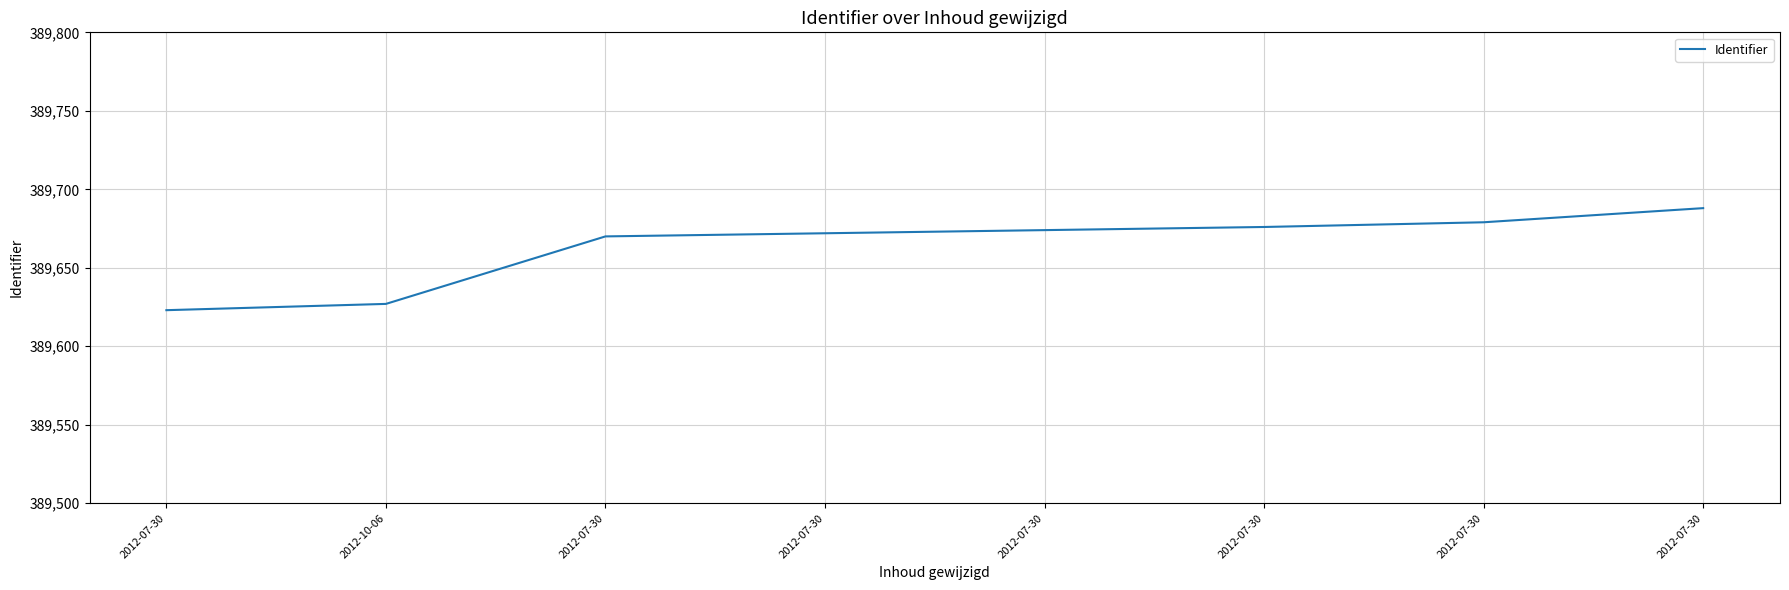

What is the minimum value shown in the chart?

389623